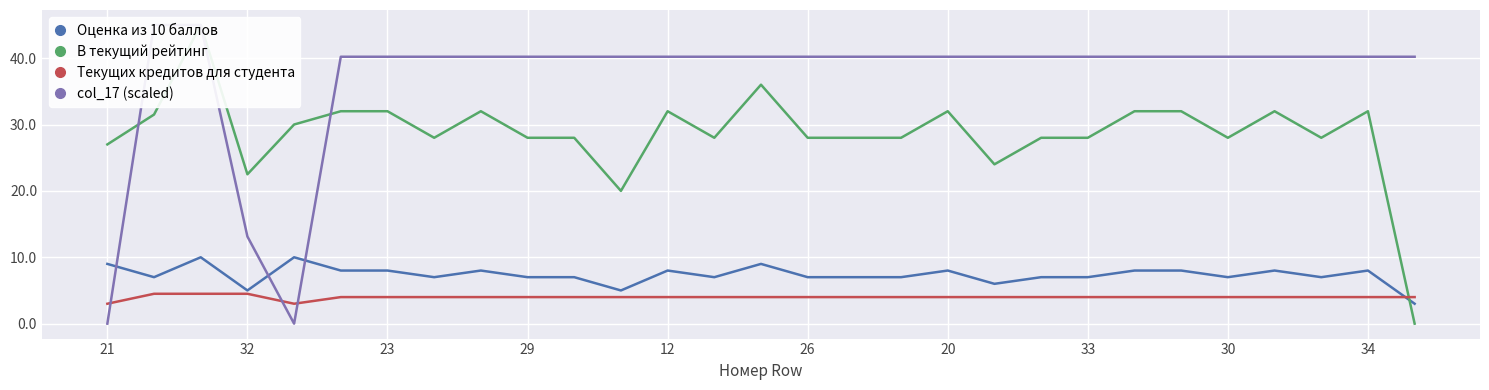

What is the minimum value for Оценка из 10 баллов?

3.0